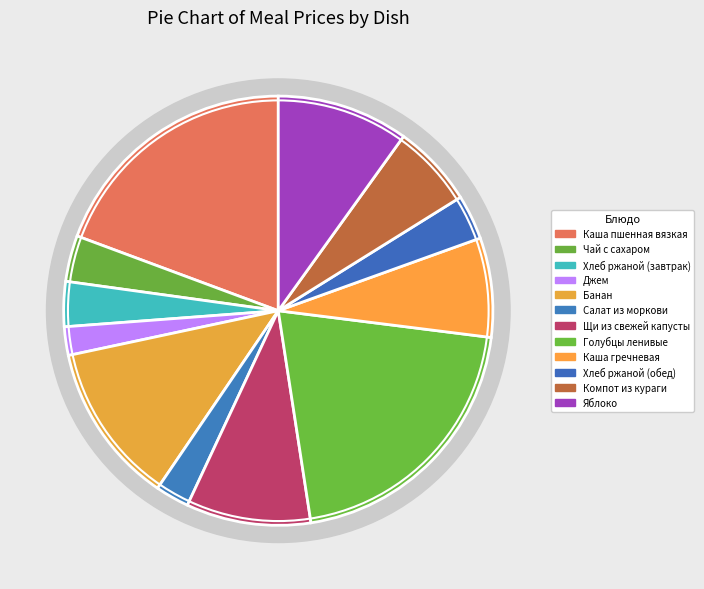

To the nearest percent, what percentage of the pie is Чай с сахаром?

3%